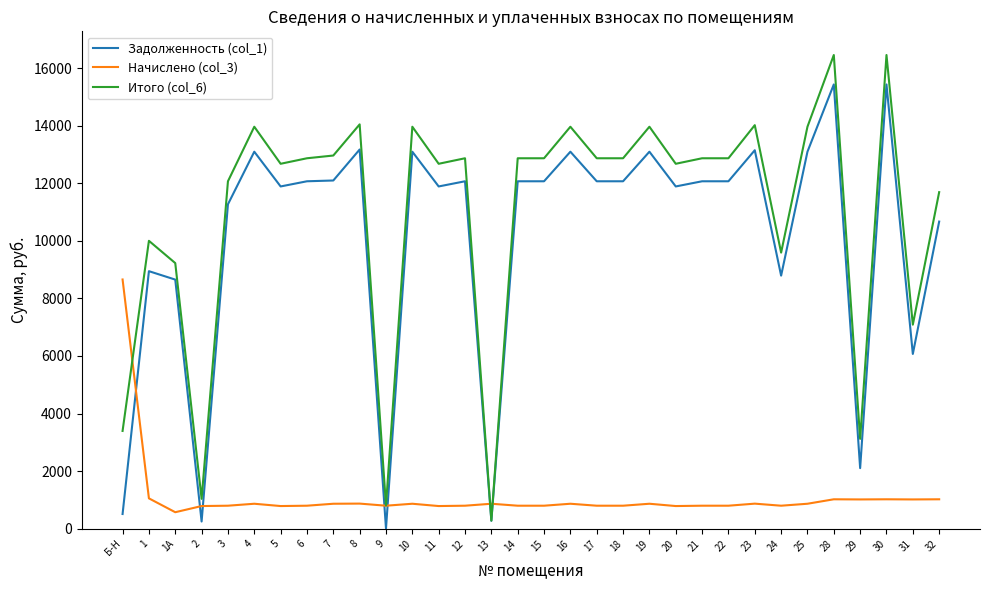

Rank the series at 30 from highest to lowest value.

Итого (col_6), Задолженность (col_1), Начислено (col_3)